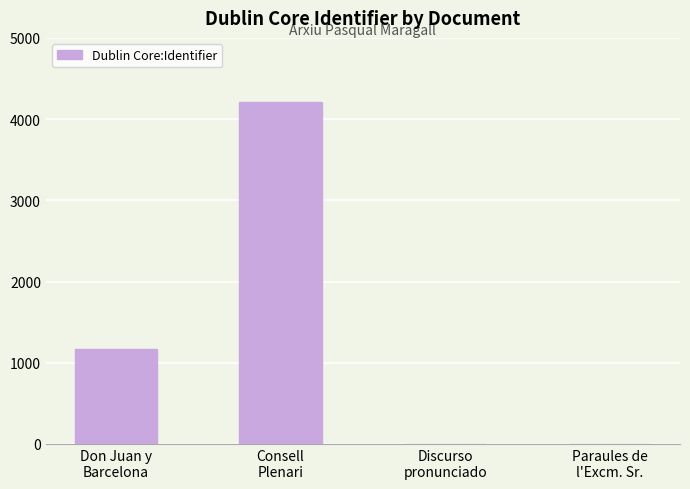

What is the greatest value displayed?

4214